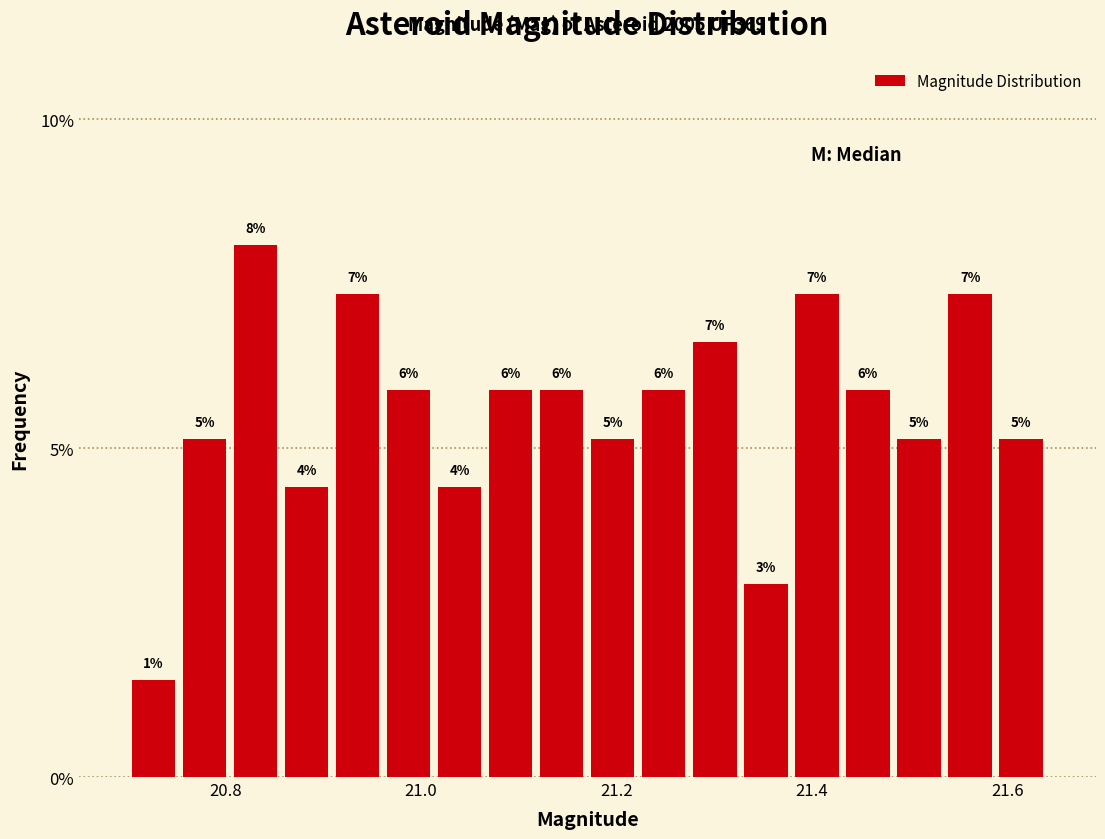

Around what value on the x-axis is the tallest bar? Give the approximate position of its centre, as read against the axis.

20.84